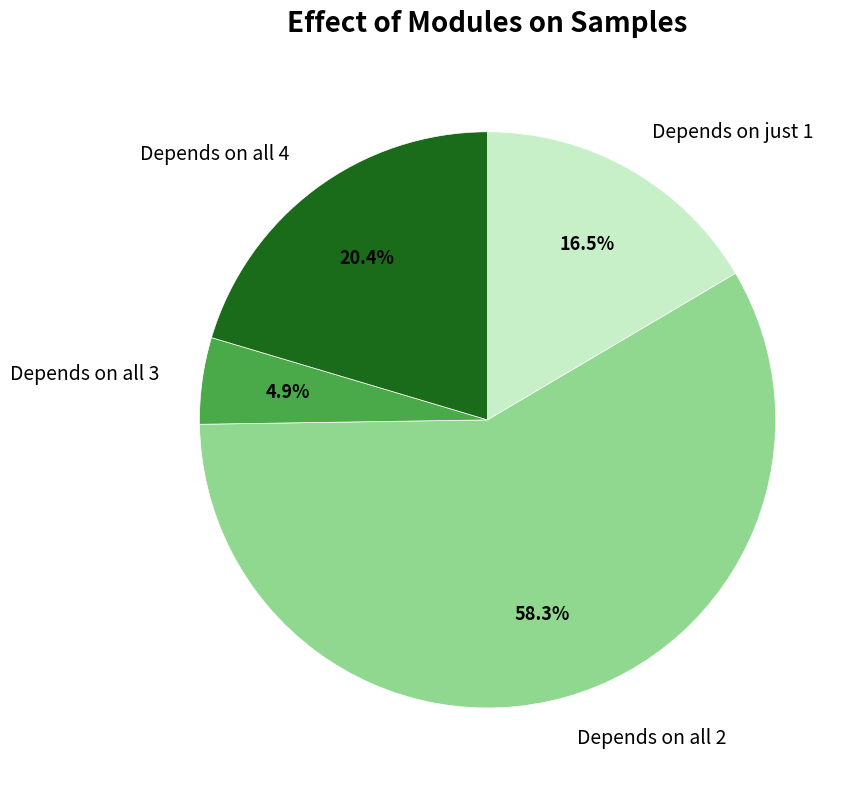

How many slices are in this pie chart?

4